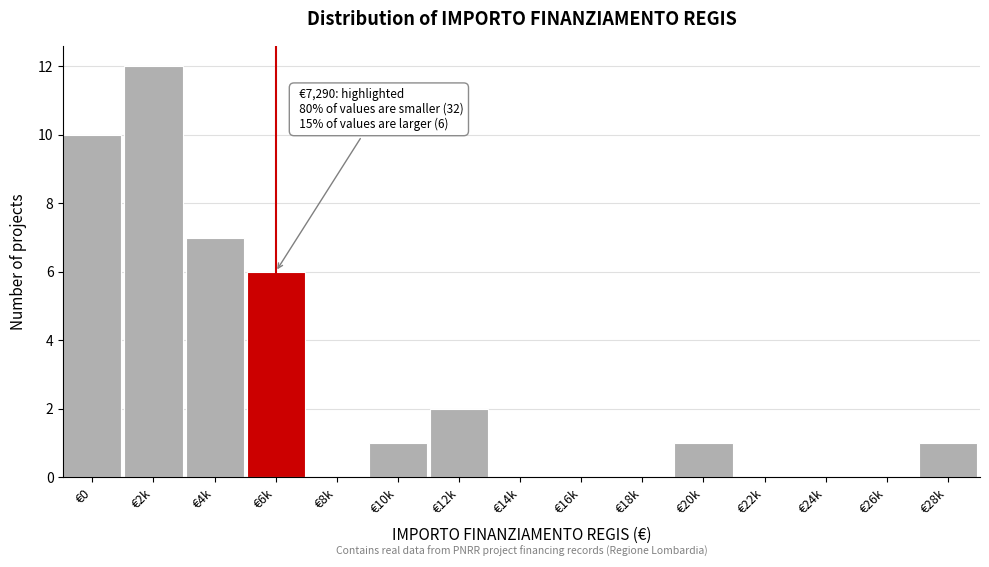

Reading left to right, what are all the values shown in this chart?

€0=10	€2k=12	€4k=7	€6k=6	€8k=0	€10k=1	€12k=2	€14k=0	€16k=0	€18k=0	€20k=1	€22k=0	€24k=0	€26k=0	€28k=1